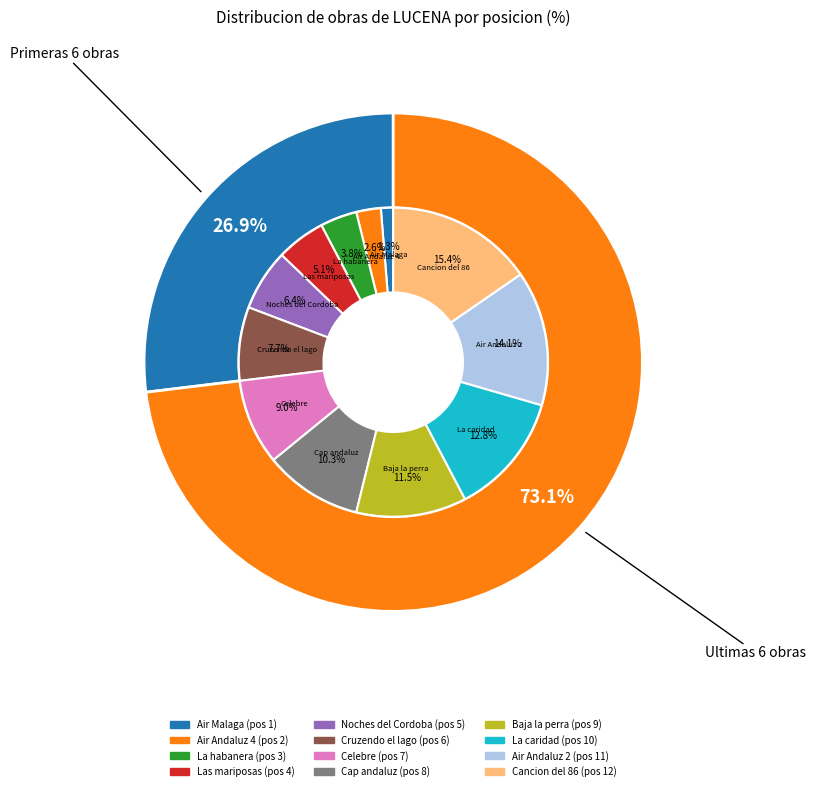

True or false: Air Andaluz 2 accounts for 14% of the total.

True